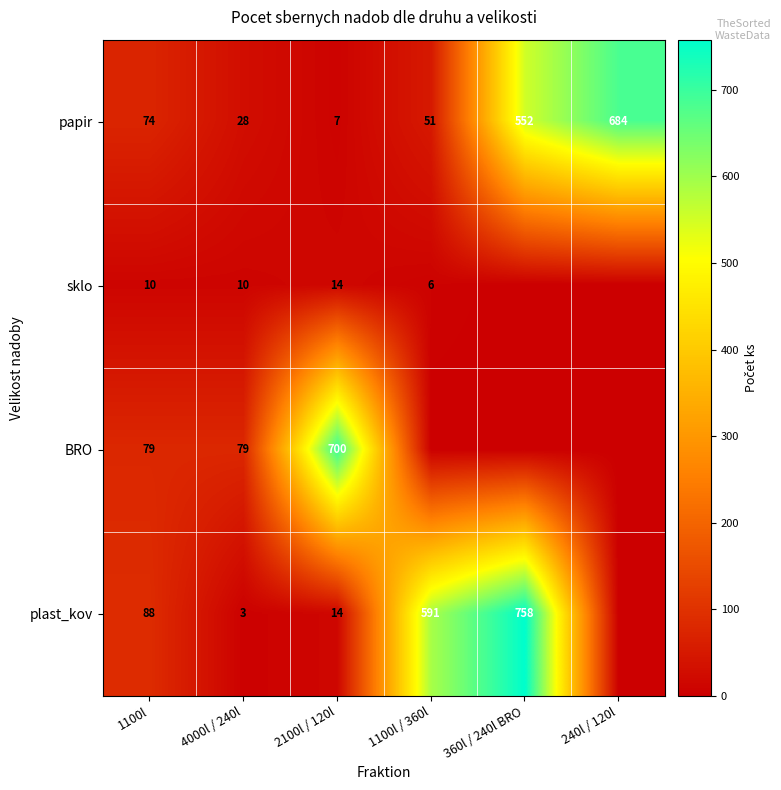

Is the value of plast_kov at 360l / 240l BRO greater than the value of sklo at 2100l / 120l?

Yes